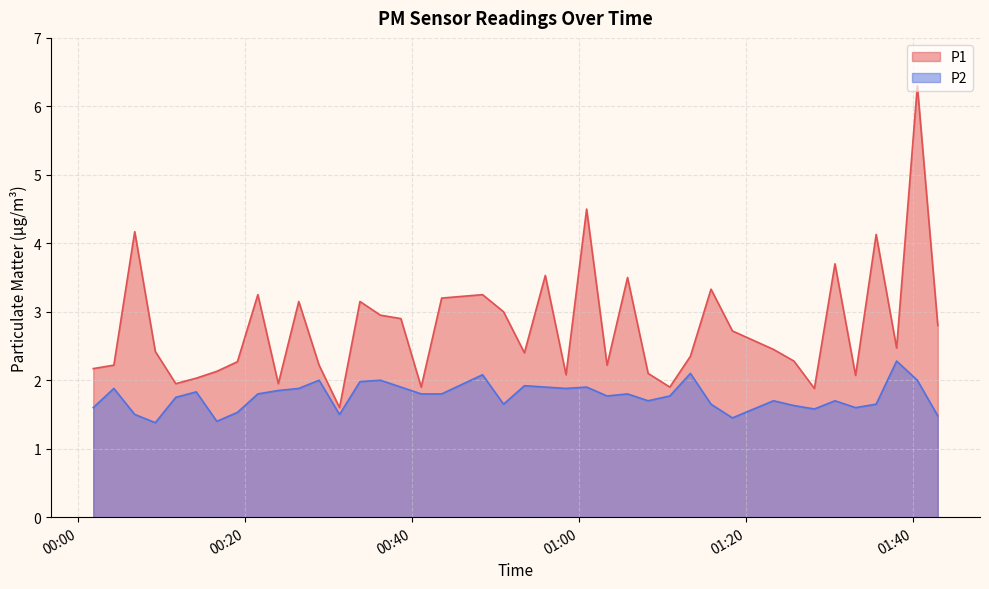

Reading left to right, extract all data points from this chart.

P1: 2.2	2.2	4.2	2.4	1.9	2.0	2.1	2.3	3.2	1.9	3.1	2.2	1.6	3.1	3.0	2.9	1.9	3.2	3.2	3.0	2.4	3.5	2.1	4.5	2.2	3.5	2.1	1.9	2.4	3.3	2.7	2.5	2.3	1.9	3.7	2.1	4.1	2.5	6.3	2.8
P2: 1.6	1.9	1.5	1.4	1.8	1.8	1.4	1.5	1.8	1.9	1.9	2.0	1.5	2.0	2.0	1.9	1.8	1.8	2.1	1.6	1.9	1.9	1.9	1.9	1.8	1.8	1.7	1.8	2.1	1.6	1.4	1.7	1.6	1.6	1.7	1.6	1.6	2.3	2.0	1.5